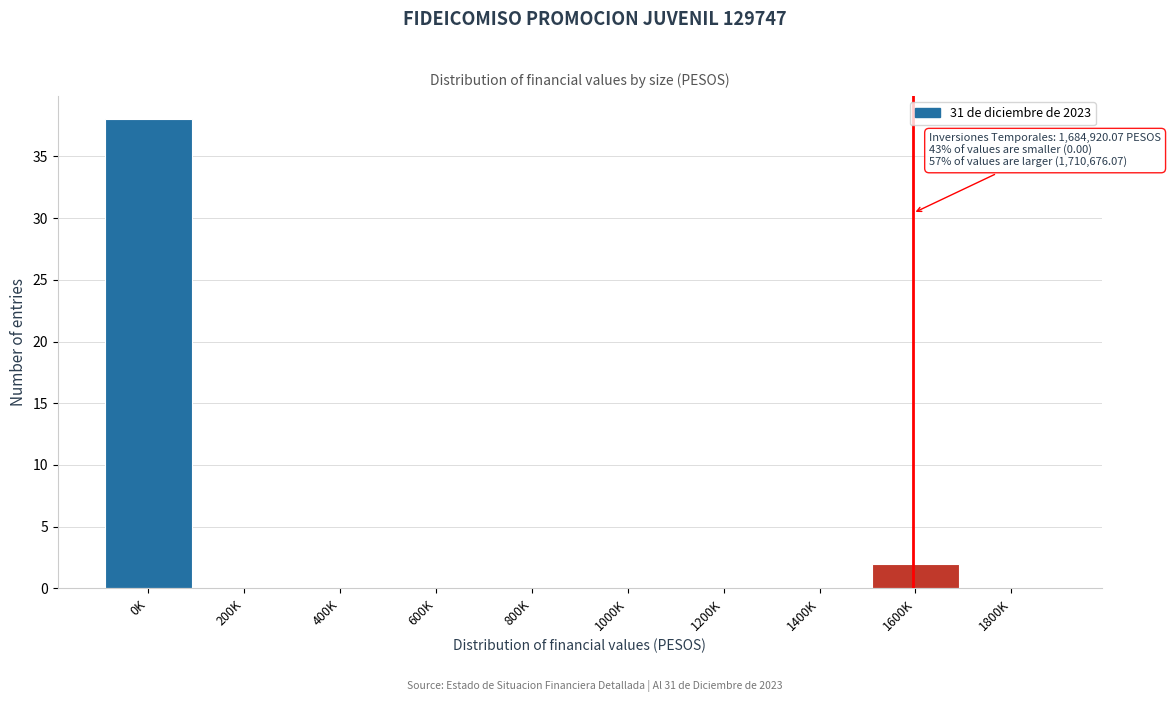

Reading left to right, list all the values displayed in this chart.

0K=38	200K=0	400K=0	600K=0	800K=0	1000K=0	1200K=0	1400K=0	1600K=2	1800K=0